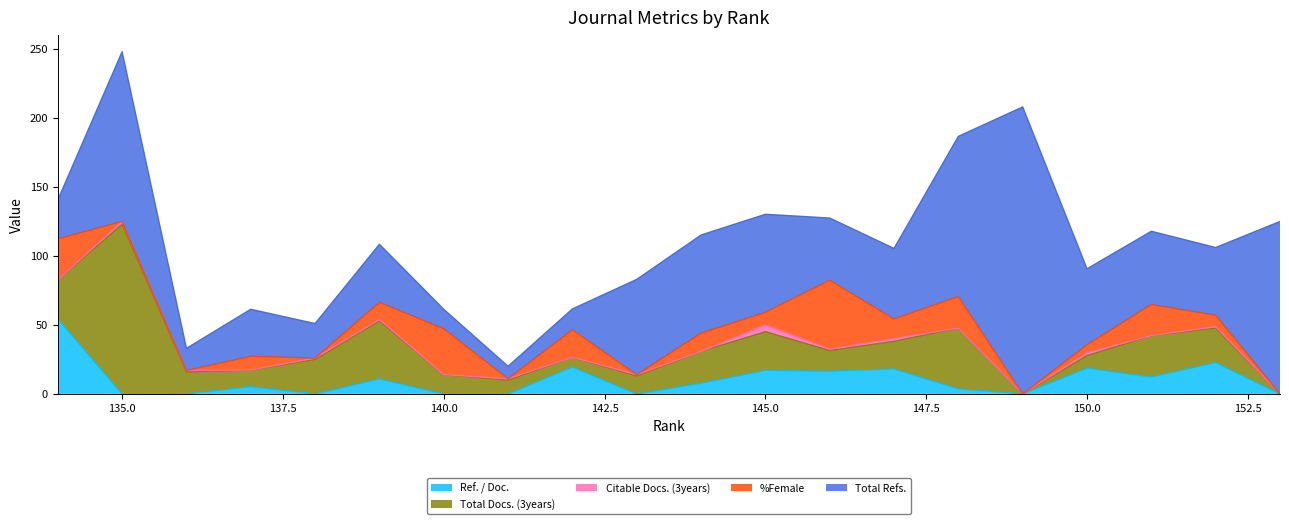

True or false: Ref. / Doc. has a value of 0.0 at 140.0.

True